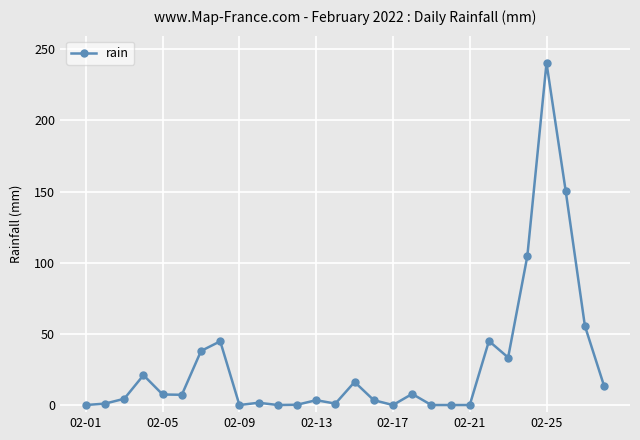

Count the number of categories in the chart.

28